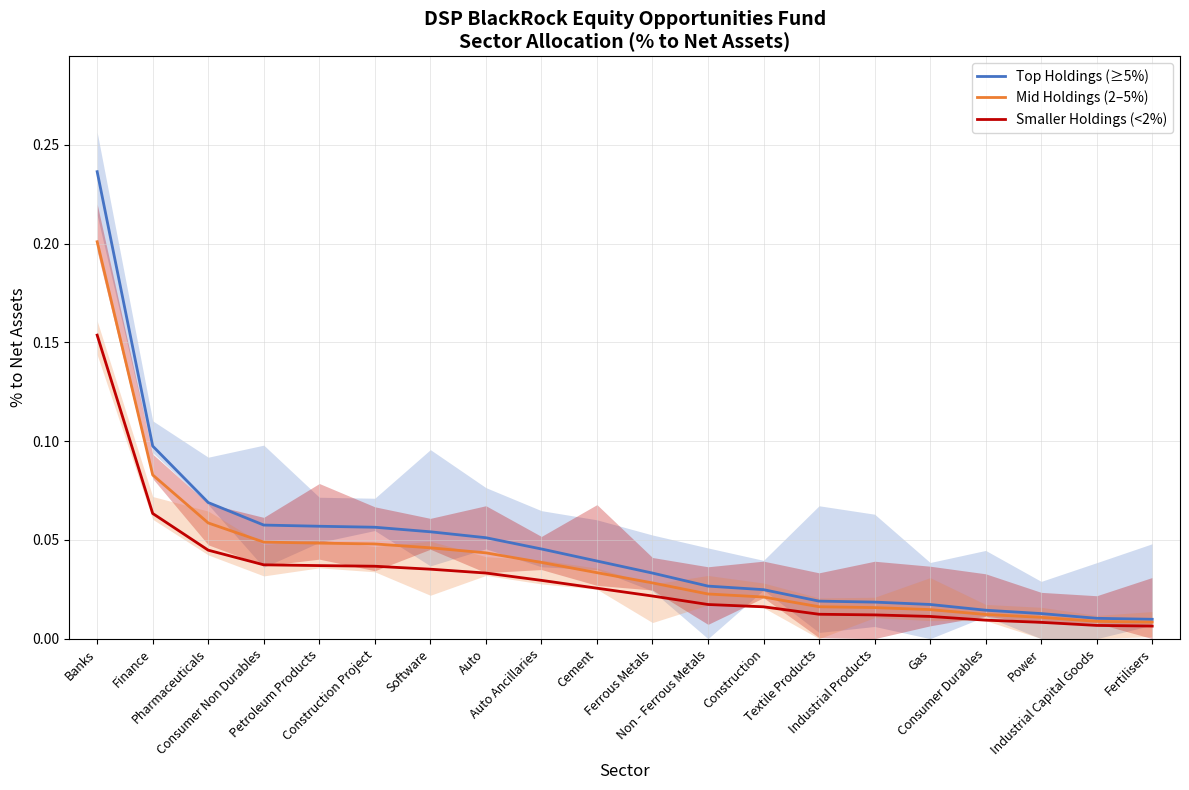

What is the difference between the maximum and minimum values in the Mid Holdings (2–5%) series?

0.2